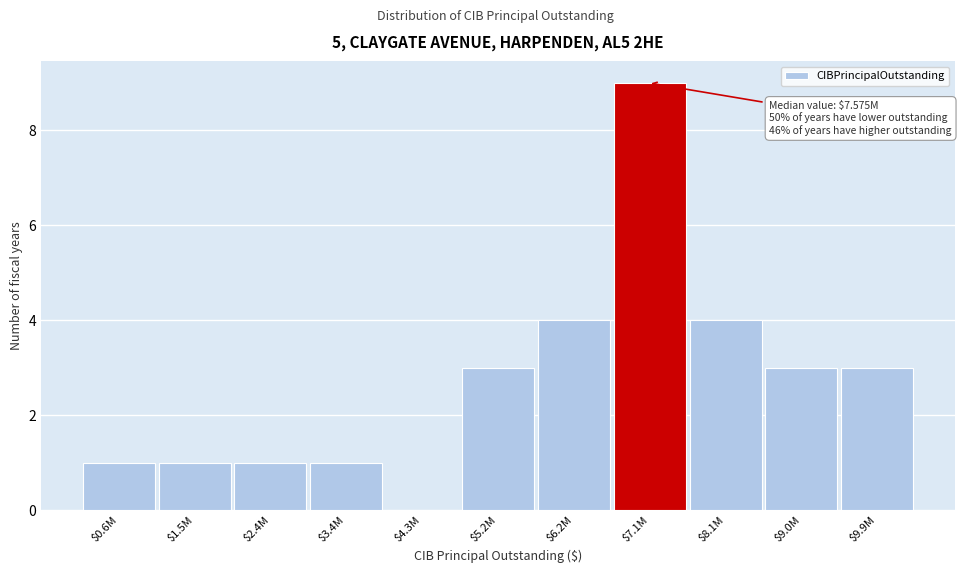

The chart shows a value of 1 at $1.5M. True or false?

True